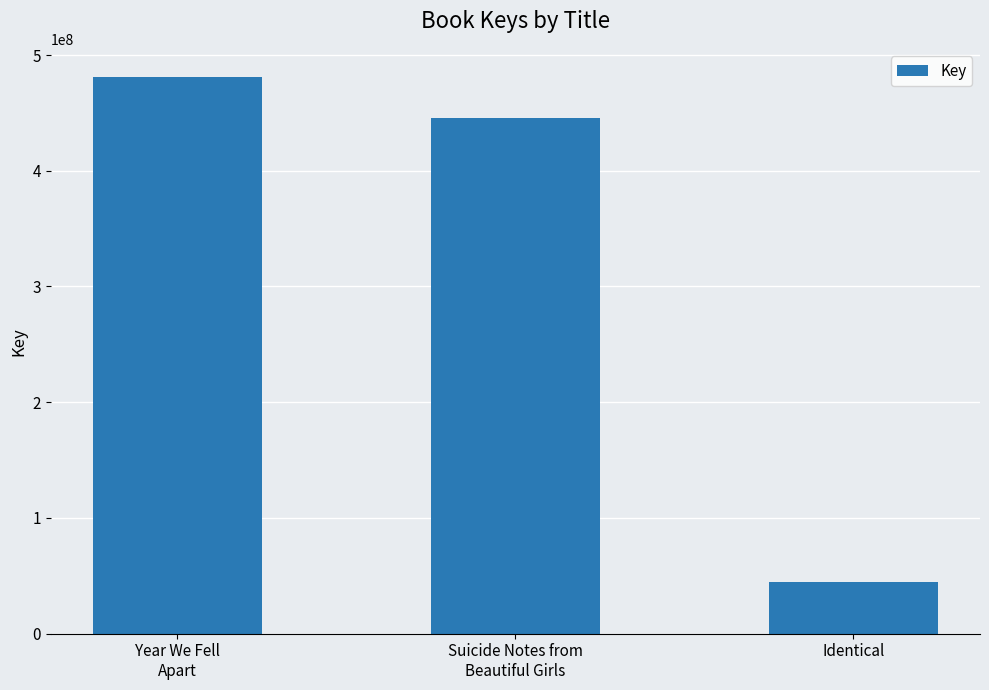

Reading left to right, what are all the values shown in this chart?

481303129	445301467	44577221